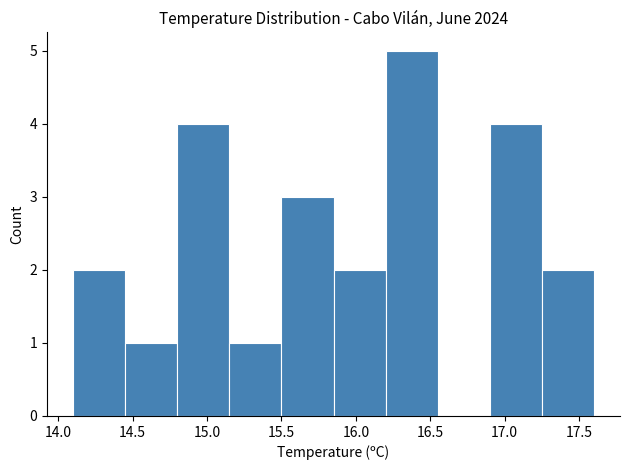

Reading left to right, list every bar in this chart as the range it spans on the x-axis followed by its height. The values are not printed on the chart, so give them approximately, as read against the axis.

14.10 to 14.45: 2
14.45 to 14.80: 1
14.80 to 15.15: 4
15.15 to 15.50: 1
15.50 to 15.85: 3
15.85 to 16.20: 2
16.20 to 16.55: 5
16.55 to 16.90: 0
16.90 to 17.25: 4
17.25 to 17.60: 2